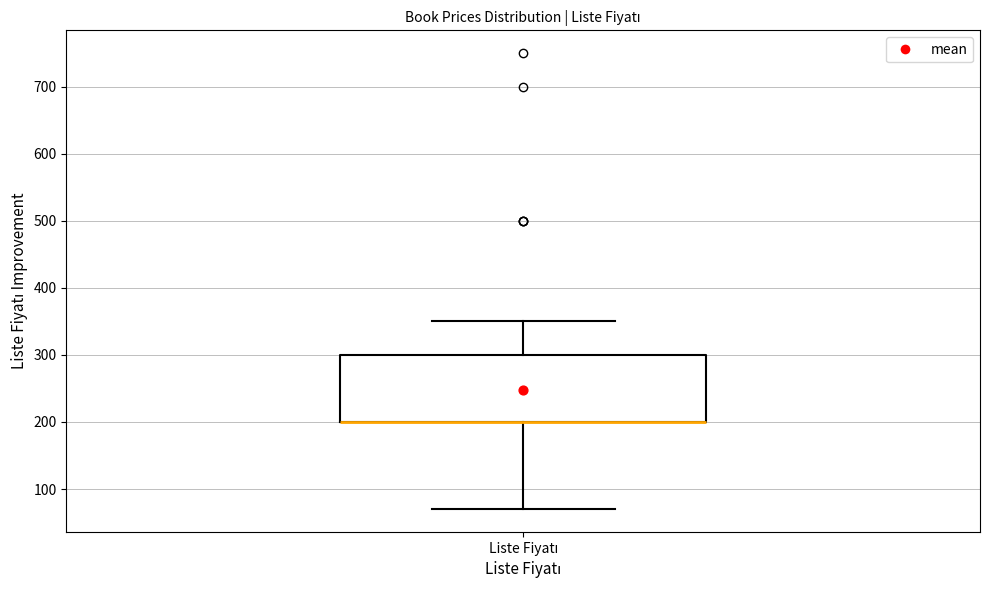

Transcribe this box plot: give where the median line is, the range the box spans, and where the two whiskers end, as read against the y-axis. The values are not printed on the chart, so give them approximately, as read against the axis.

median 200 (drawn on the box's lower edge), box 200 to 300, whiskers 70 to 350